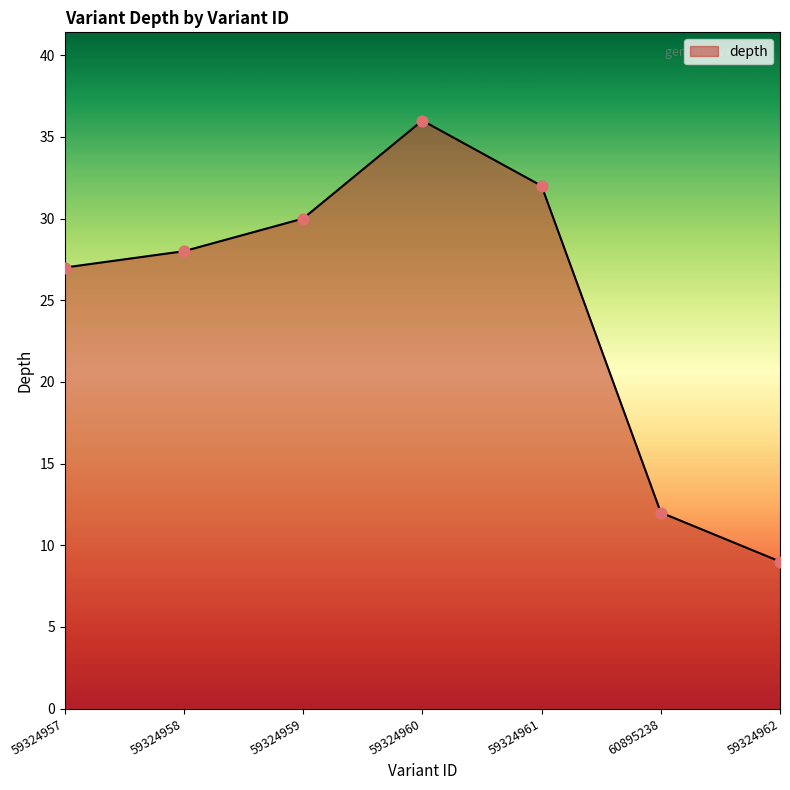

What is the ratio of the value at 59324960 to the value at 59324958?

1.3